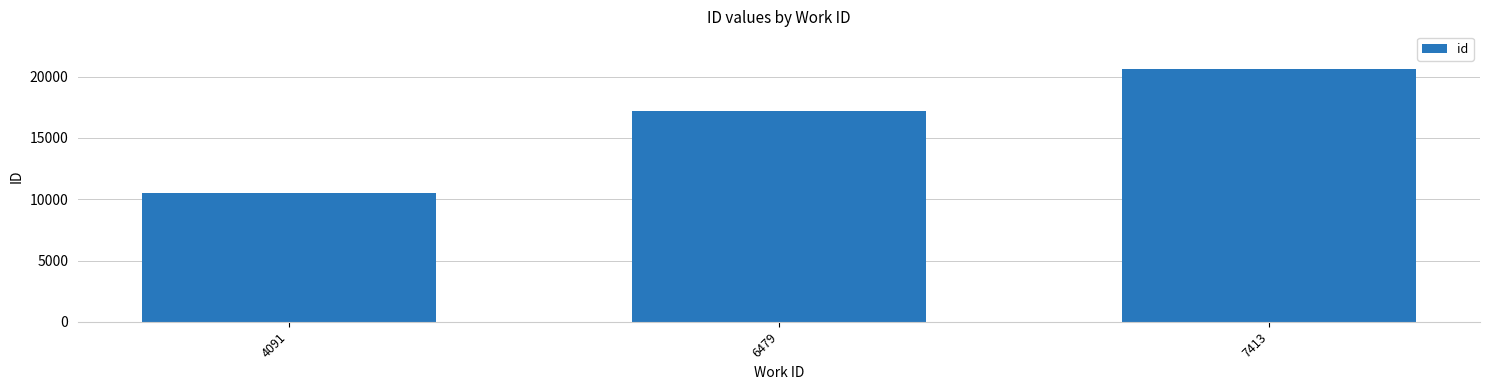

Reading left to right, list all the values displayed in this chart.

4091=10540	6479=17228	7413=20598